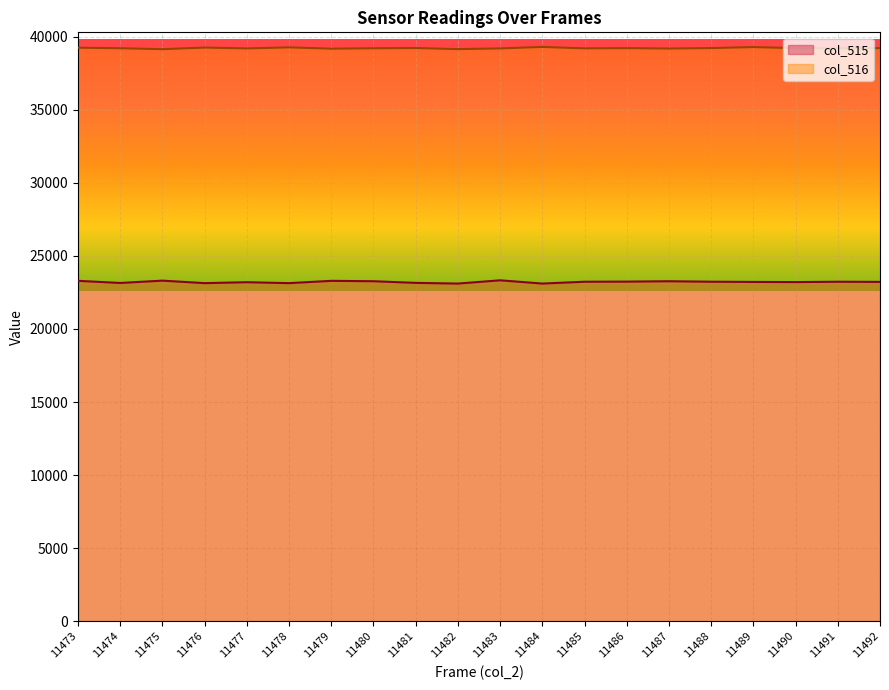

True or false: col_515 and col_516 cross at least once.

False